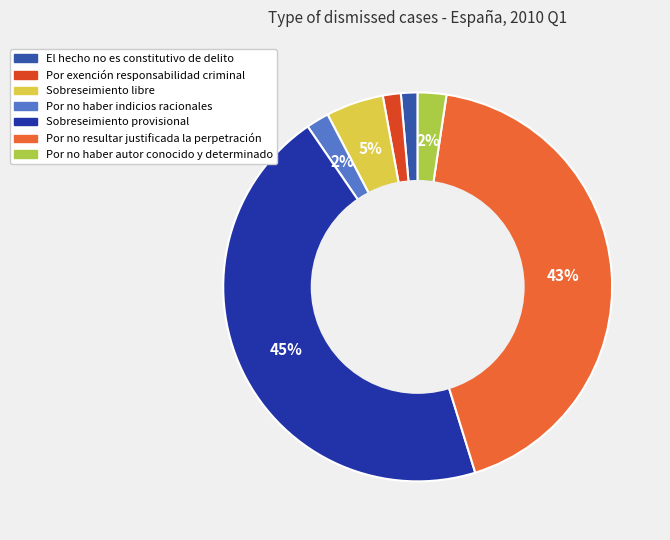

What percentage is the Por no haber autor conocido y determinado slice, to the nearest percent?

2%